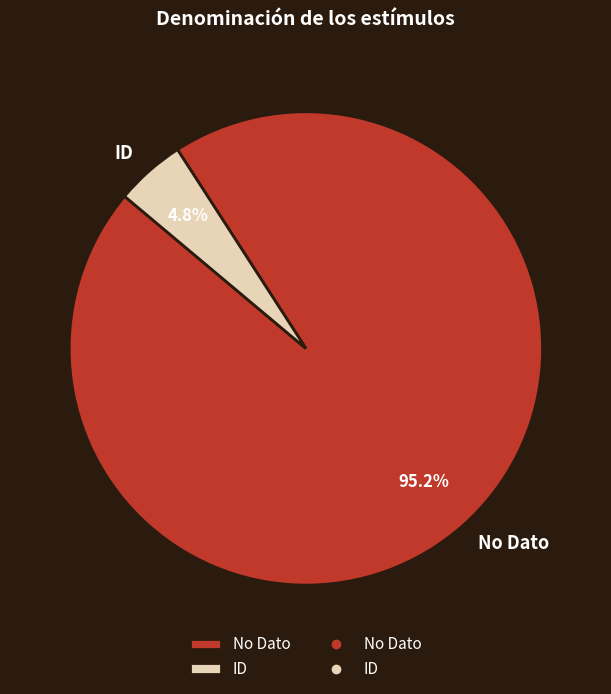

Which has a higher value, No Dato or ID?

No Dato